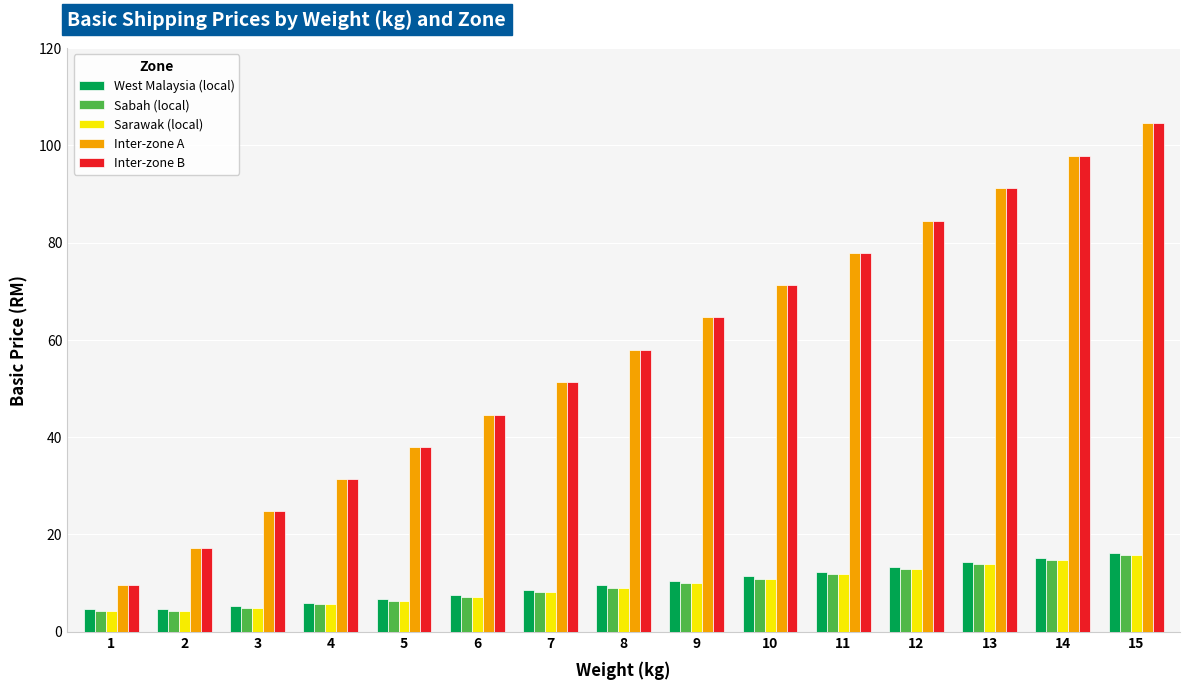

Reading left to right, what are all the values shown in this chart?

West Malaysia (local): 4.7	4.7	5.2	5.9	6.6	7.6	8.5	9.5	10.4	11.4	12.3	13.3	14.2	15.2	16.1
Sabah (local): 4.3	4.3	4.9	5.6	6.2	7.1	8.1	9.0	10.0	10.9	11.9	12.9	13.9	14.8	15.8
Sarawak (local): 4.3	4.3	4.9	5.6	6.2	7.1	8.1	9.0	10.0	10.9	11.9	12.9	13.9	14.8	15.8
Inter-zone A: 9.5	17.1	24.7	31.3	38.0	44.6	51.3	57.9	64.6	71.2	77.9	84.5	91.2	97.8	104.5
Inter-zone B: 9.5	17.1	24.7	31.3	38.0	44.6	51.3	57.9	64.6	71.2	77.9	84.5	91.2	97.8	104.5